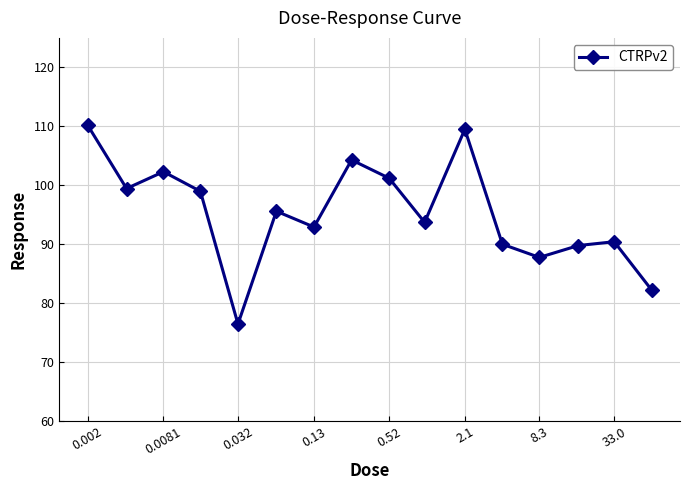

How many interior local valleys (lower than both neighbors) does the data have?

5